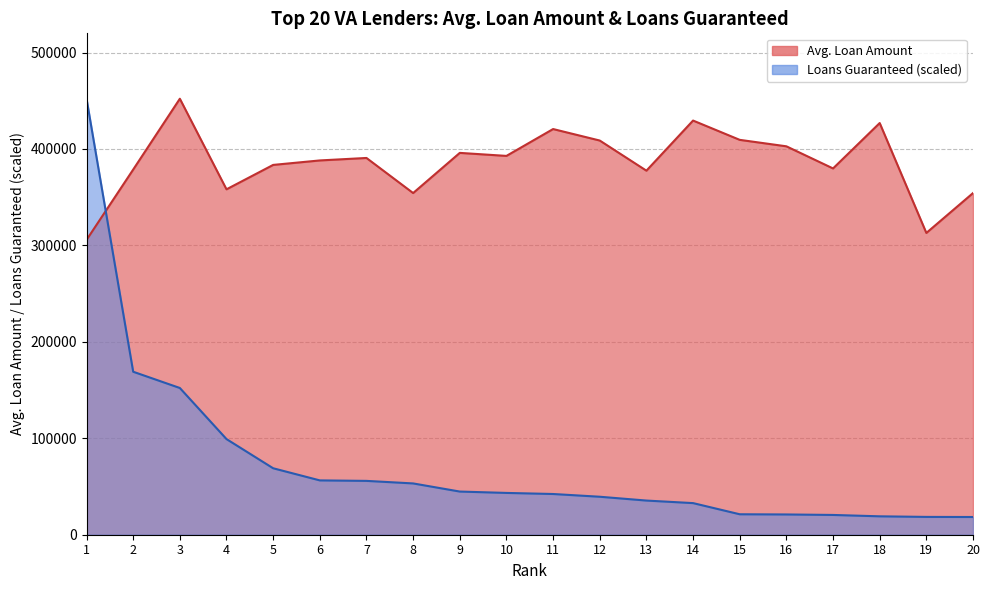

Which series has the widest spread of values?

Loans Guaranteed